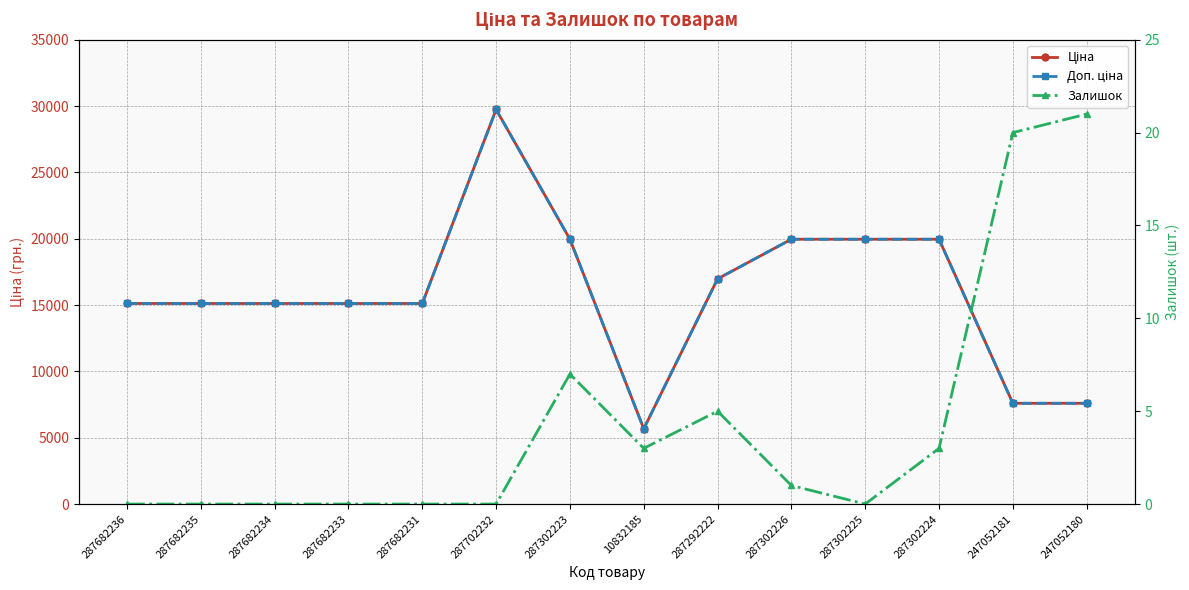

Is it true that Ціна equals 15120.0 at 287682236?

True